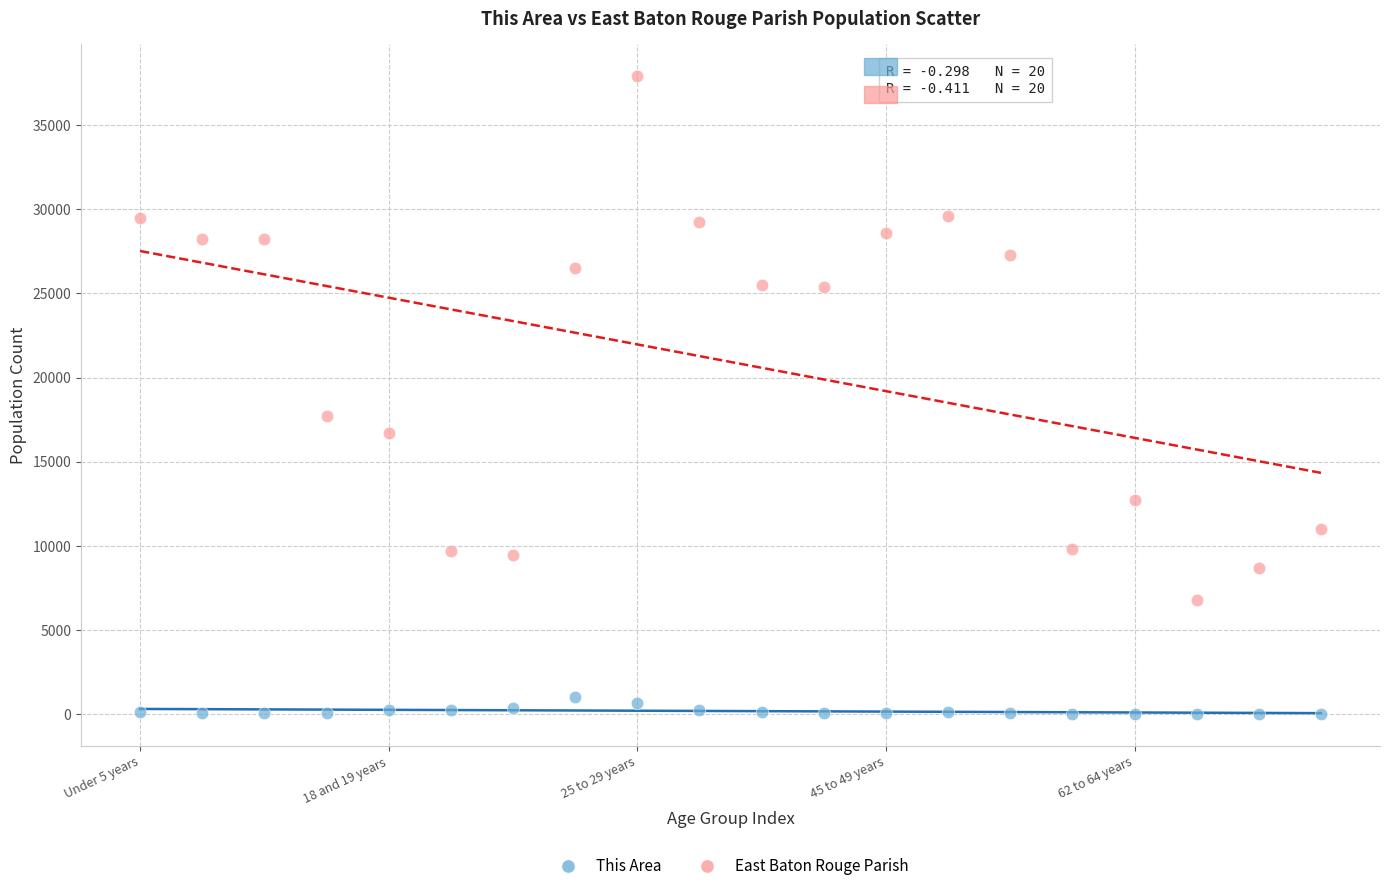

Across all series, what Y value is closest to 18961?

17696